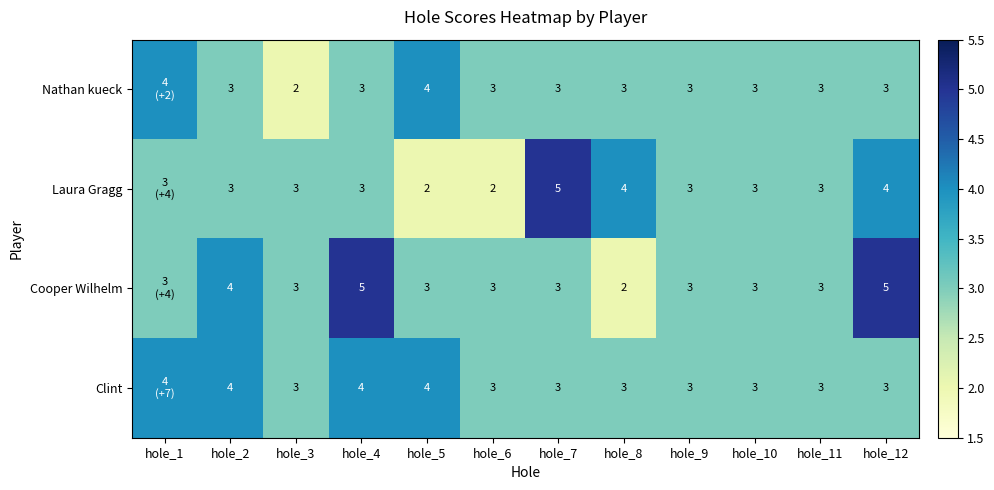

At which category does the chart reach its minimum across all series?

hole_3